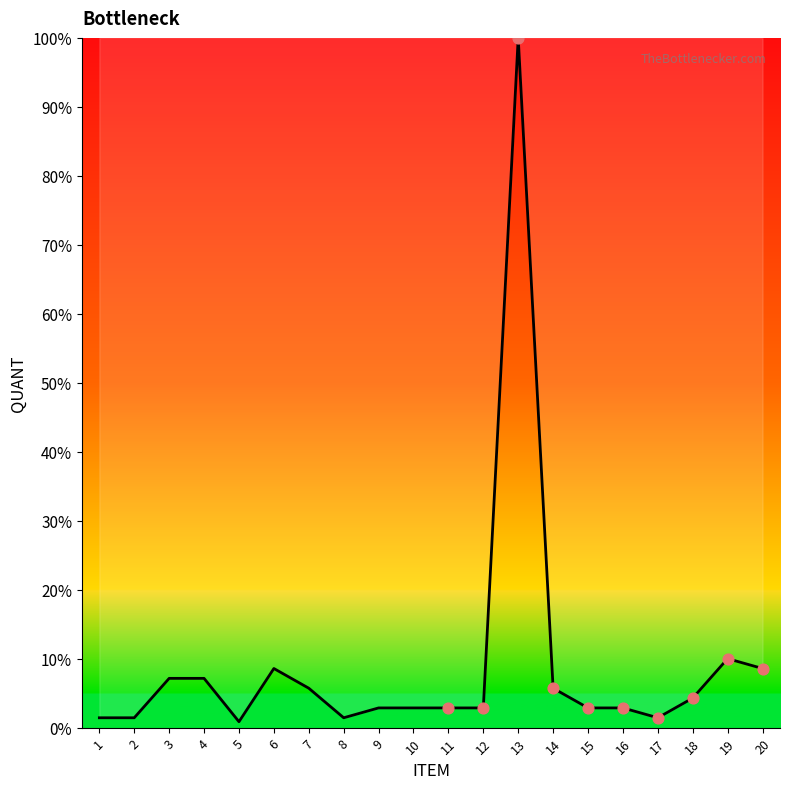

Which has a higher value, 17 or 20?

20